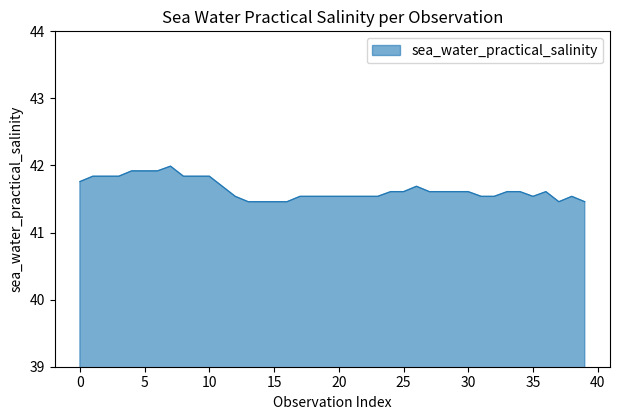

How many lines are shown in the chart?

1